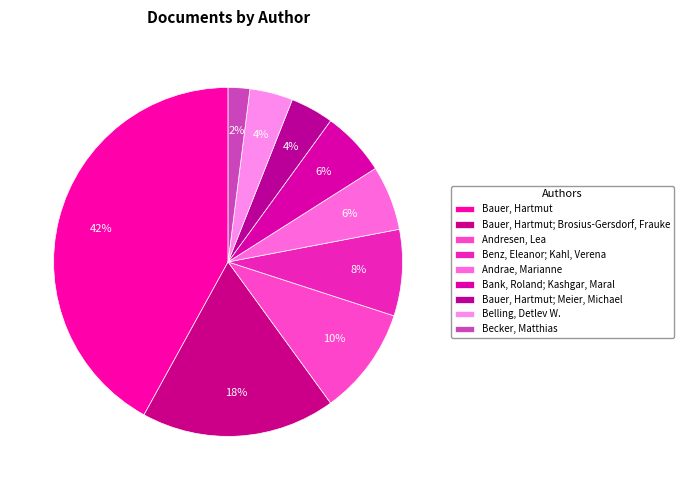

Do Andresen, Lea and Benz, Eleanor; Kahl, Verena together represent more than half of the pie?

No